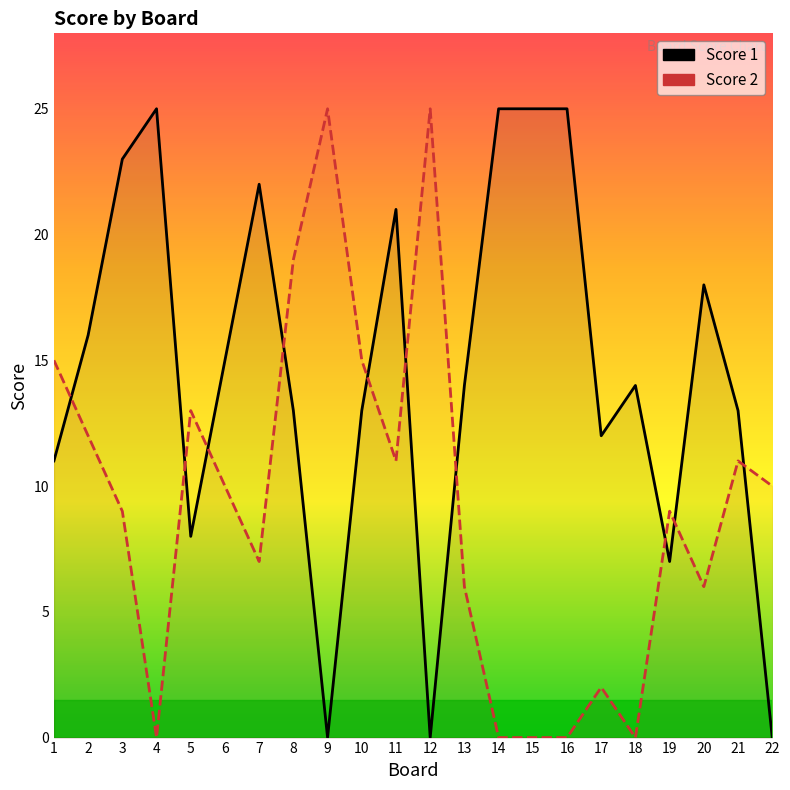

Does the chart have visible grid lines?

No